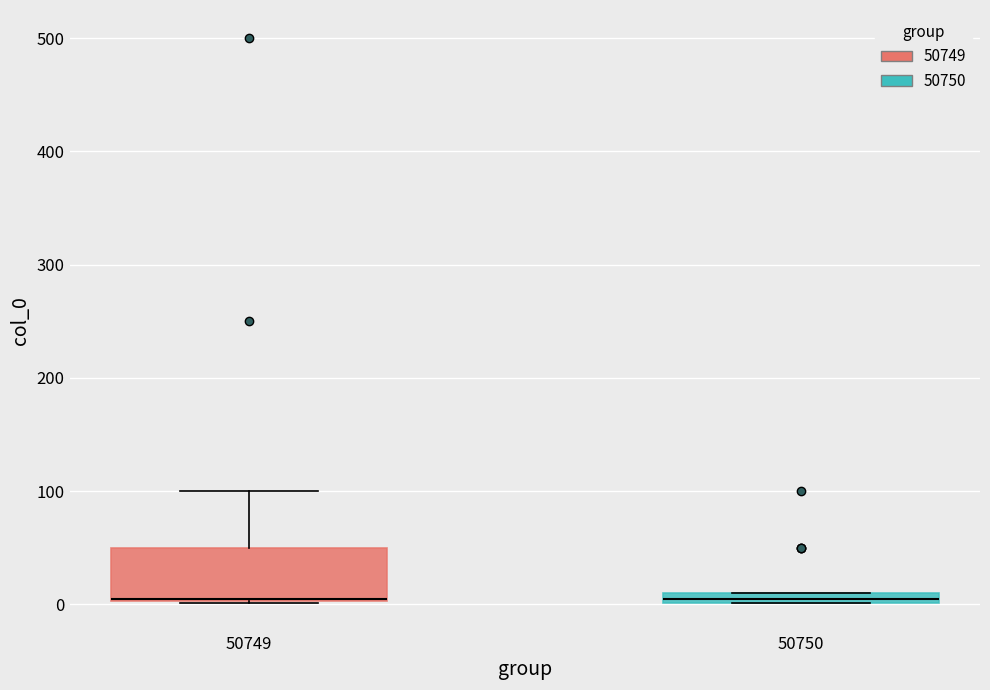

Which box is the tallest, from its lower edge to its upper edge?

50749